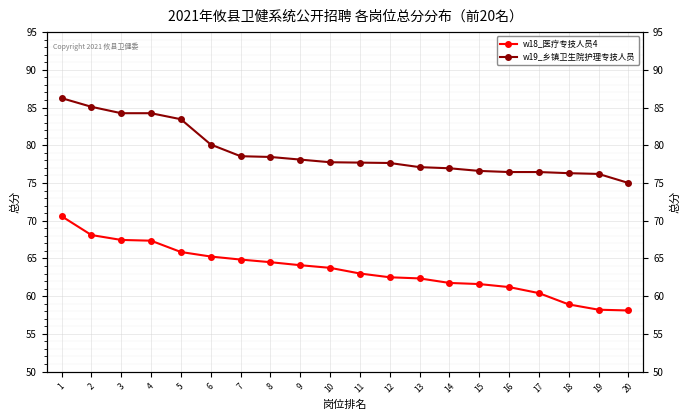

Where does the w18_医疗专技人员4 series first go above 63?

1